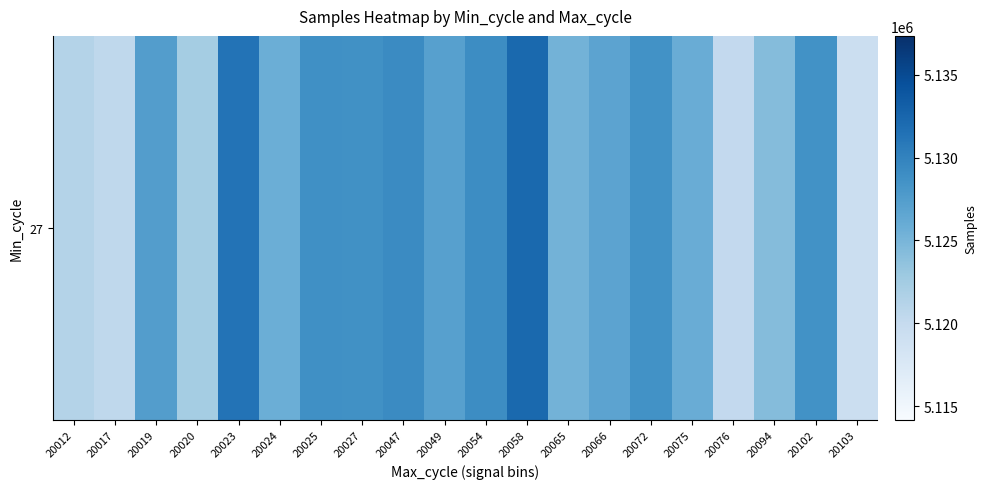

Reading left to right, extract all data points from this chart.

20012=5121279	20017=5120478	20019=5127424	20020=5122341	20023=5131293	20024=5125696	20025=5128785	20027=5128682	20047=5129255	20049=5127162	20054=5129016	20058=5132215	20065=5125282	20066=5126831	20072=5128641	20075=5125928	20076=5120144	20094=5124252	20102=5128646	20103=5119282